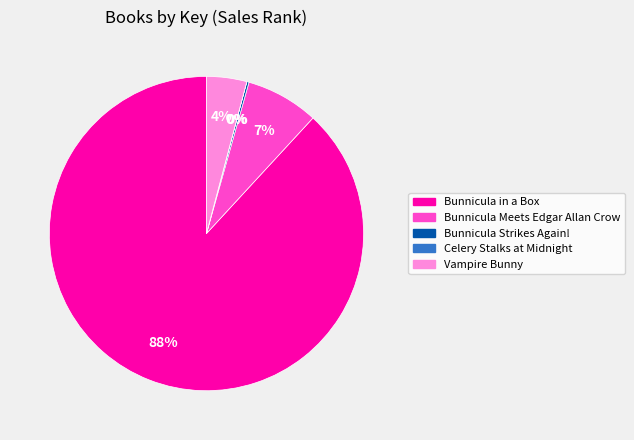

To the nearest percent, what is the average slice percentage?

20%